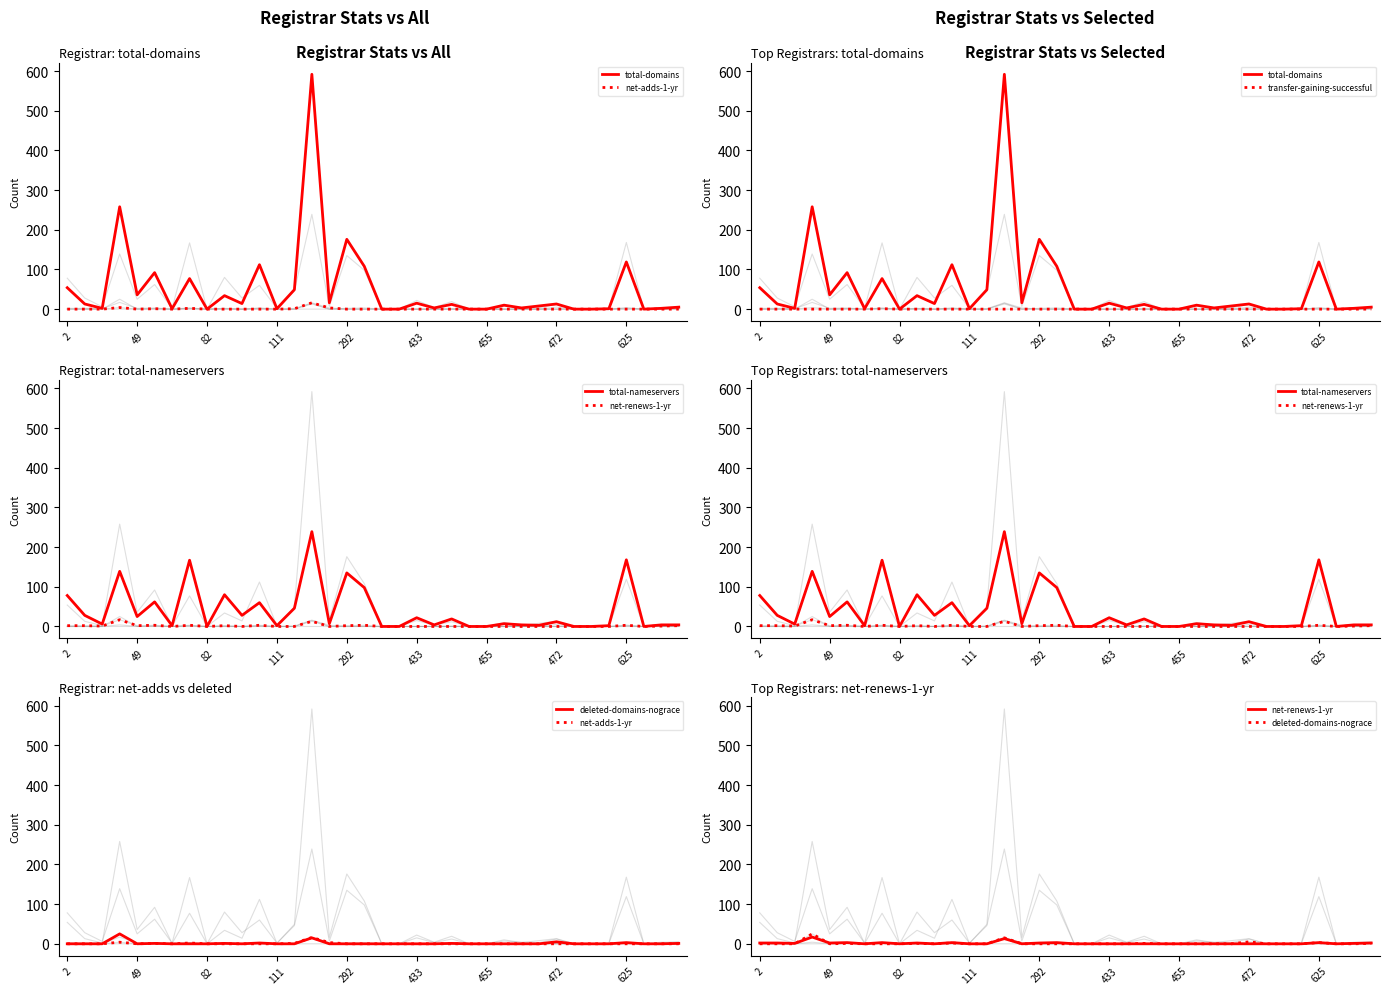

Reading left to right, list all the values displayed in this chart.

total-domains: 54	13	2	258	36	92	1	77	0	34	14	112	1	49	592	16	176	108	0	0	15	3	12	0	0	10	3	8	13	0	0	1	119	0	2	5
net-adds-1-yr: 0	0	0	4	0	1	0	2	0	0	0	0	0	1	16	3	0	0	0	0	0	0	0	0	0	0	0	0	0	0	0	0	0	0	0	0
transfer-gaining-successful: 0	0	0	0	0	0	0	1	0	0	0	0	0	0	0	0	0	0	0	0	0	0	0	0	0	0	0	0	0	0	0	0	0	0	0	0
total-nameservers: 78	28	6	139	25	62	2	167	0	80	28	60	2	46	239	7	135	98	0	0	22	4	19	0	0	7	4	3	12	0	0	2	168	0	4	4
net-renews-1-yr: 2	2	1	17	2	3	0	3	0	2	0	3	0	0	13	0	2	3	0	0	0	0	0	0	0	0	0	0	0	0	0	0	3	0	1	2
deleted-domains-nograce: 0	0	0	25	0	1	0	0	0	1	0	2	0	0	15	0	0	0	0	0	0	0	1	0	0	0	0	0	5	0	0	0	3	0	0	1